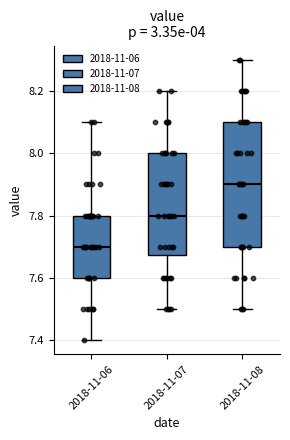

Where does the lower whisker of the box for 2018-11-07 end on the y-axis? The values are not printed on the chart, so give them approximately, as read against the axis.

7.50